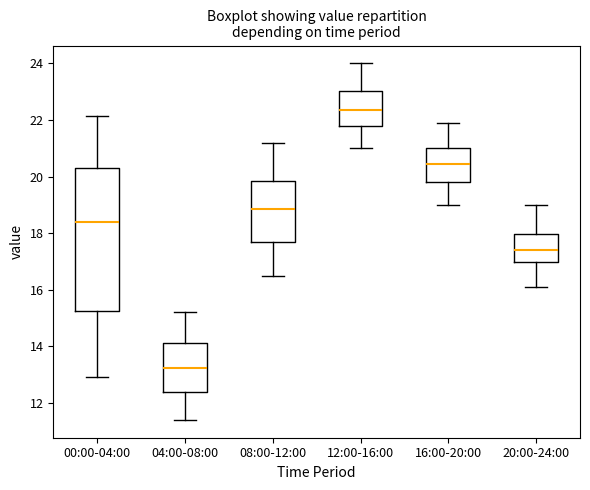

Reading left to right, read every box against the y-axis: the position of its median line, the range the box covers, and the ends of its whiskers. The values are not printed on the chart, so give them approximately, as read against the axis.

00:00-04:00: median 18.4, box 15.2 to 20.4, whiskers 13.0 to 22.2
04:00-08:00: median 13.2, box 12.4 to 14.2, whiskers 11.4 to 15.2
08:00-12:00: median 18.8, box 17.8 to 19.8, whiskers 16.6 to 21.2
12:00-16:00: median 22.4, box 21.8 to 23.0, whiskers 21.0 to 24.0
16:00-20:00: median 20.4, box 19.8 to 21.0, whiskers 19.0 to 22.0
20:00-24:00: median 17.4, box 17.0 to 18.0, whiskers 16.2 to 19.0